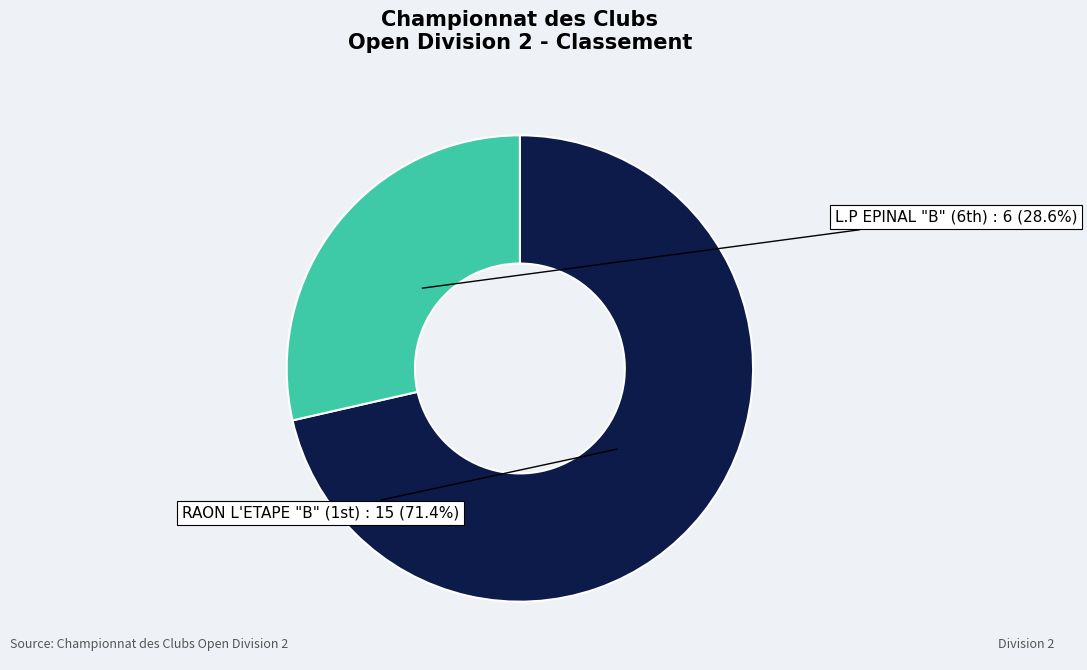

Does any single category account for the majority?

Yes